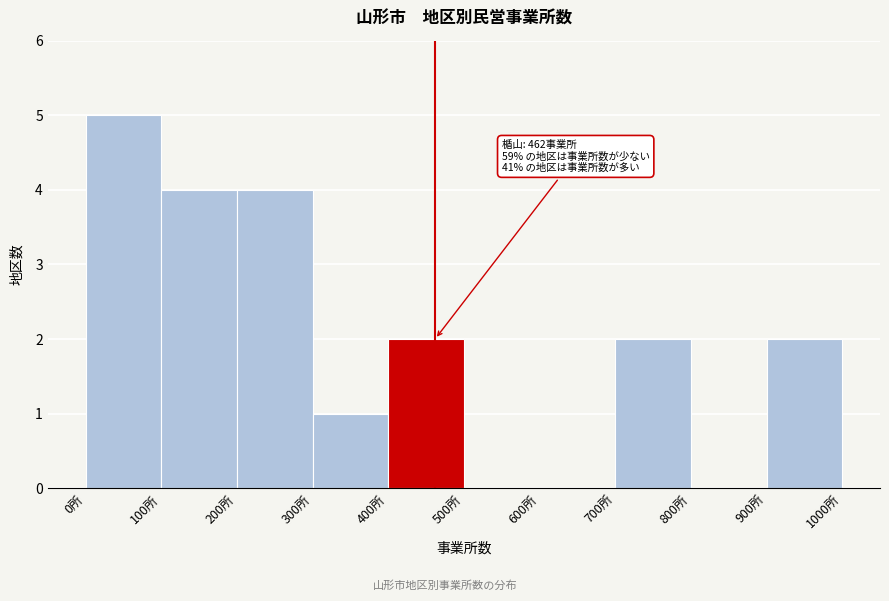

Over which range of the x-axis is the bar tallest?

0 to 100